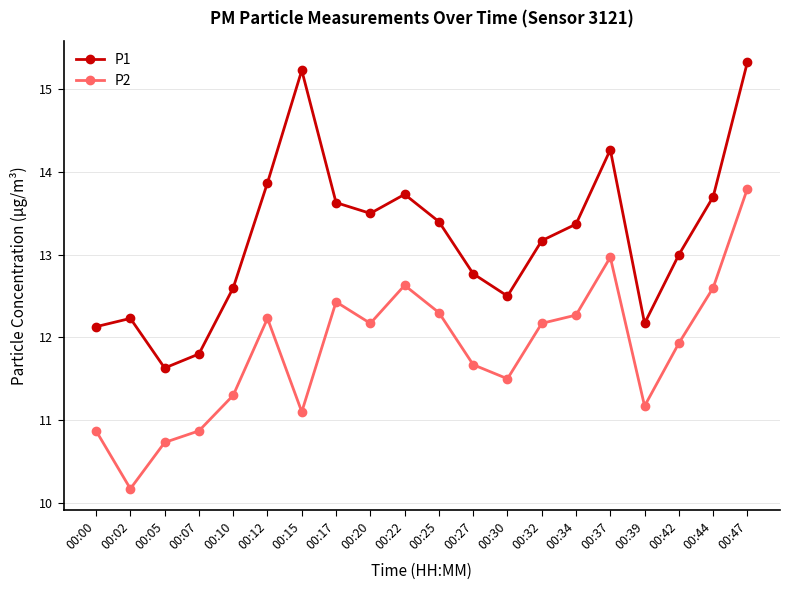

How many categories are shown in the chart?

20